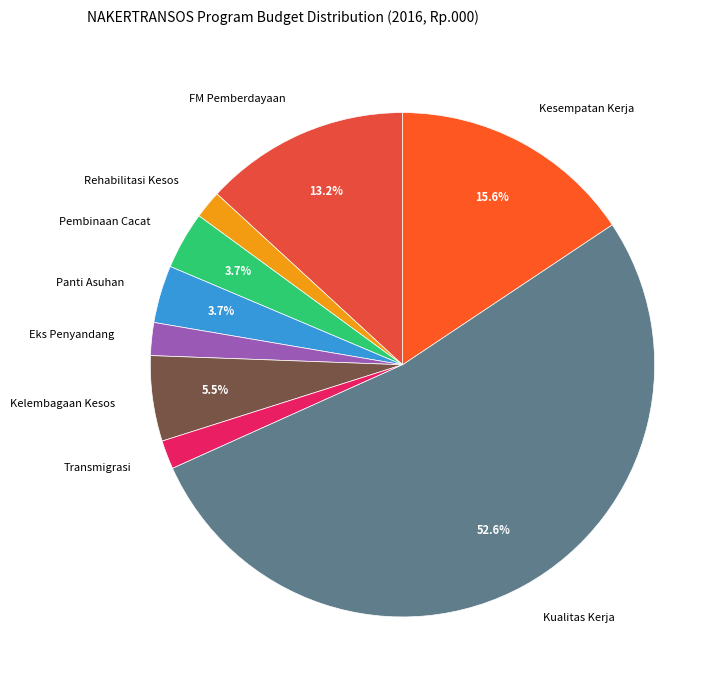

What percentage is NOT represented by Panti Asuhan?

96.3%